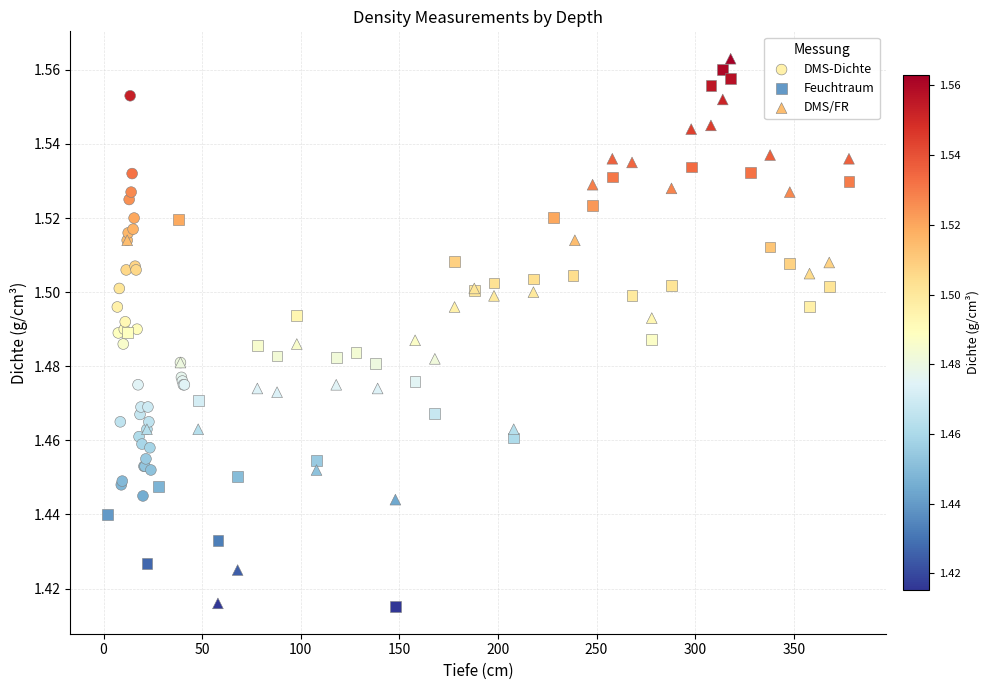

What are all the series names shown in the legend?

DMS-Dichte, Feuchtraum, DMS/FR